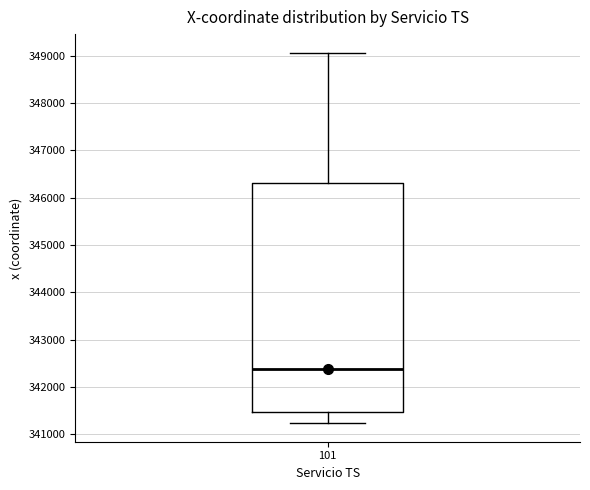

Read this box plot against the y-axis: the position of the median line, the range covered by the box, and the ends of both whiskers. The values are not printed on the chart, so give them approximately, as read against the axis.

median 342400, box 341500 to 346300, whiskers 341200 to 349100